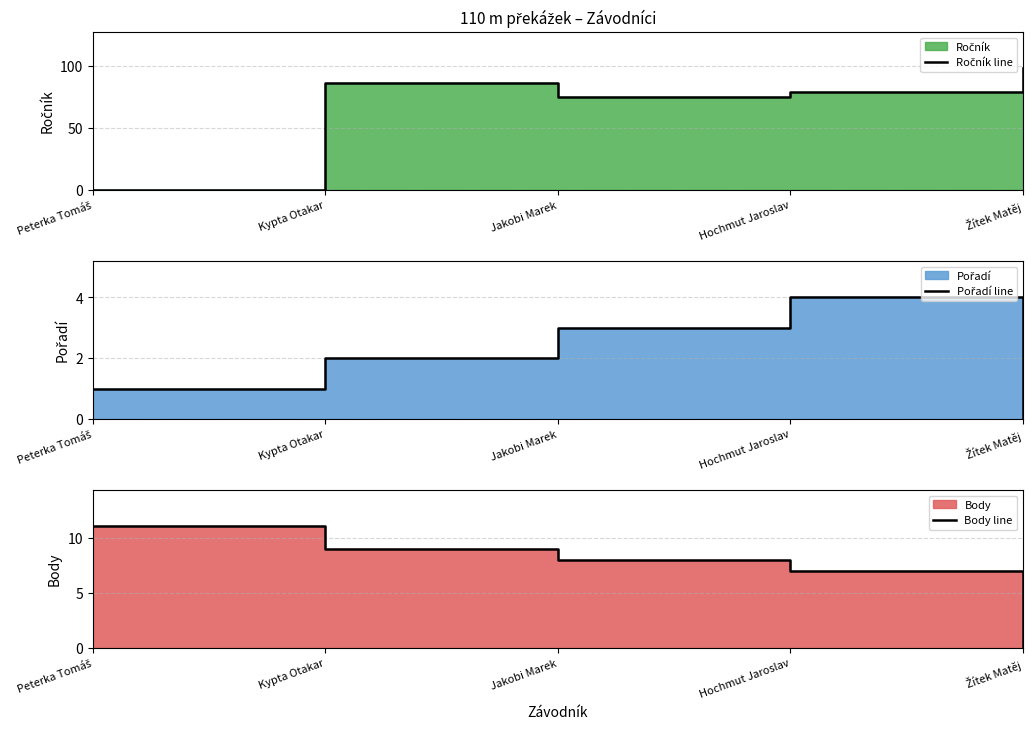

Is the value of Ročník line at Hochmut Jaroslav greater than the value of Body line at Hochmut Jaroslav?

Yes